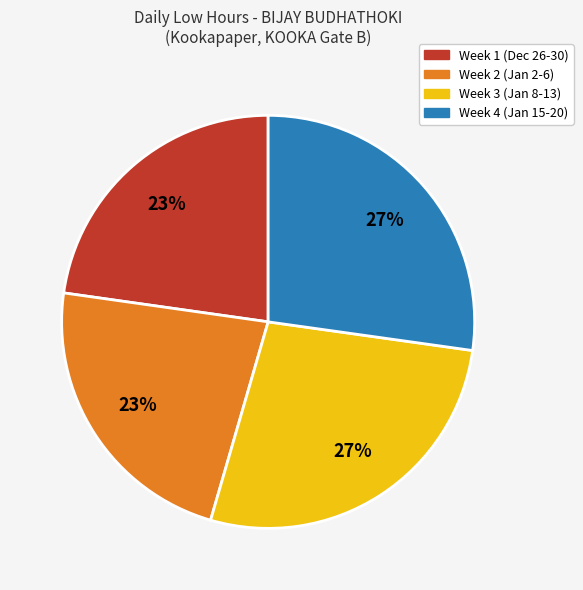

To the nearest percent, what is the average slice percentage?

25%